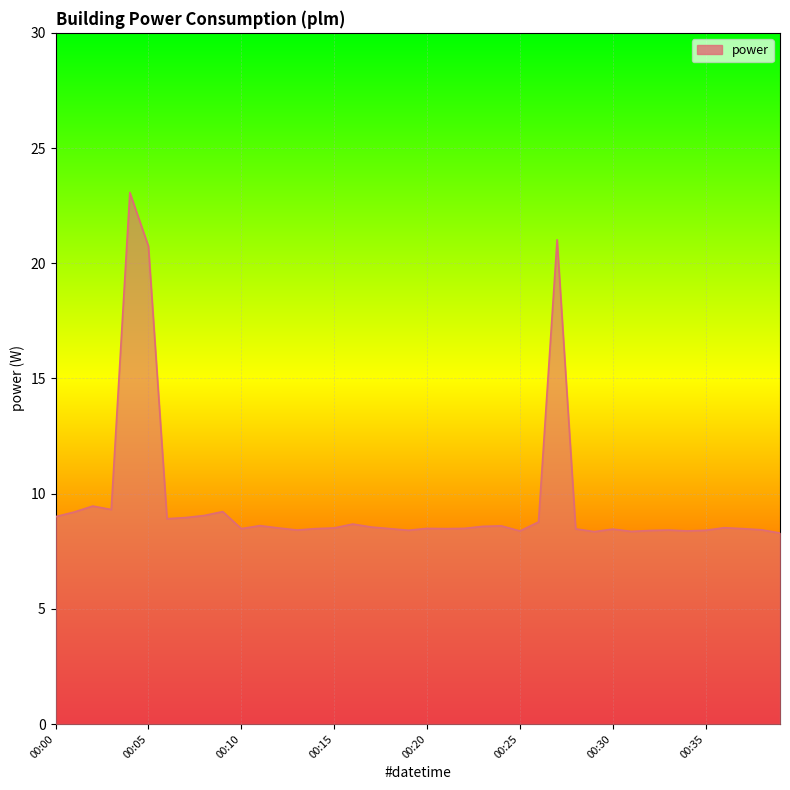

Count the number of categories in the chart.

40